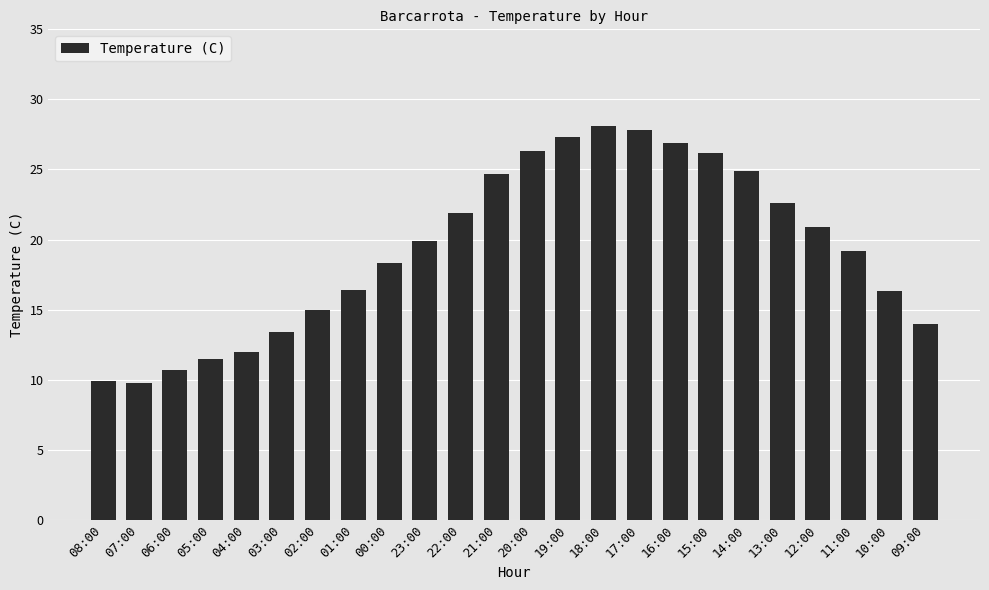

What is the difference between the maximum and second lowest values?

18.2